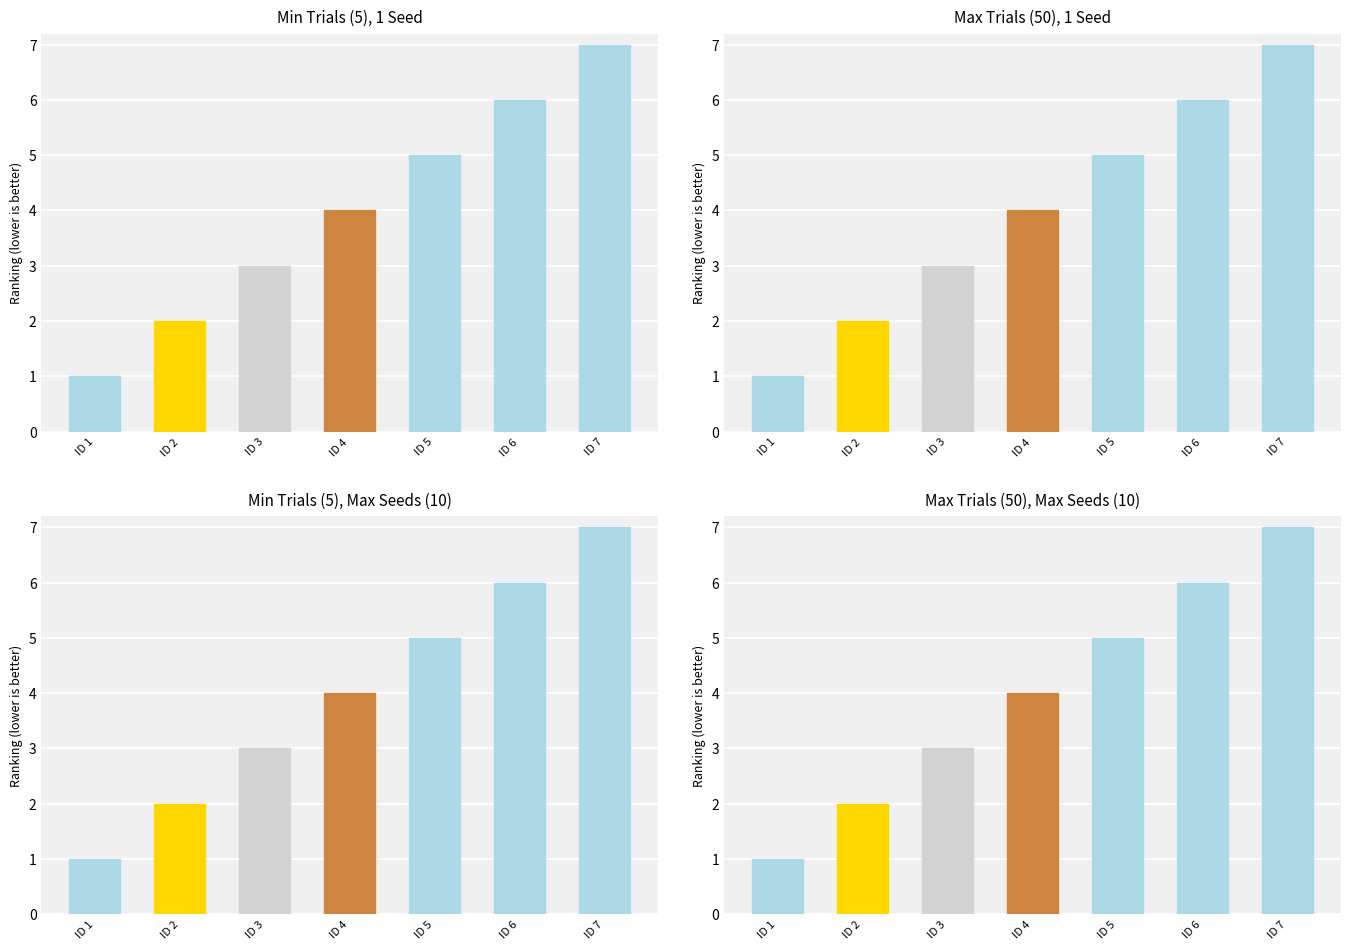

What is the change in value from ID 2 to ID 4?

+2